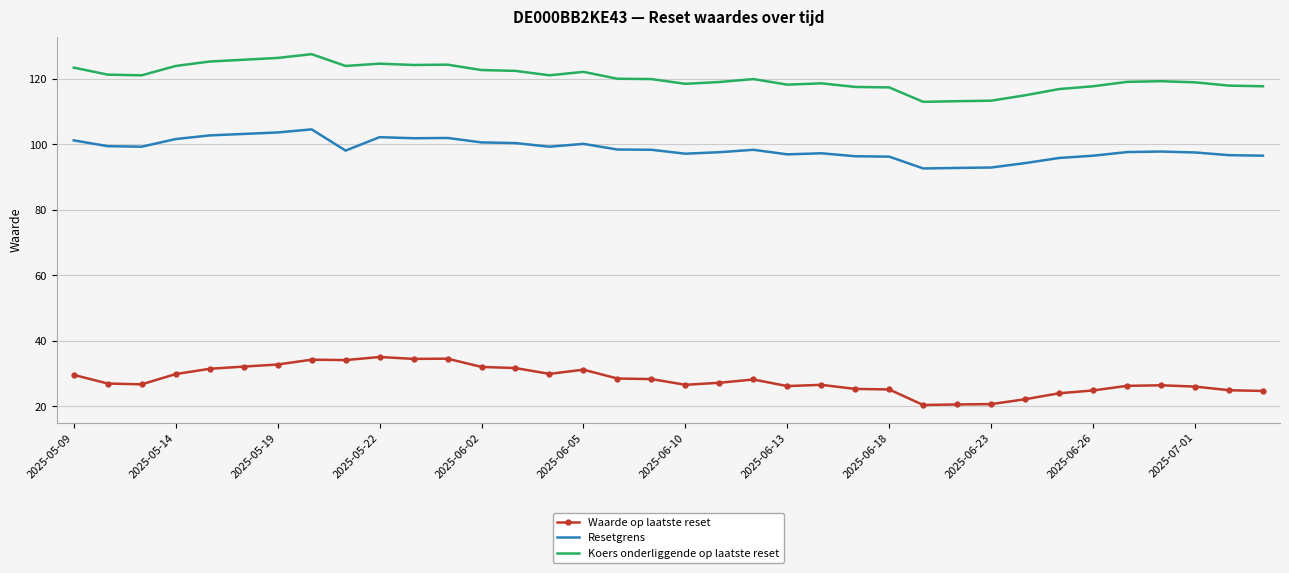

At how many categories does at least one series exceed 54?

36